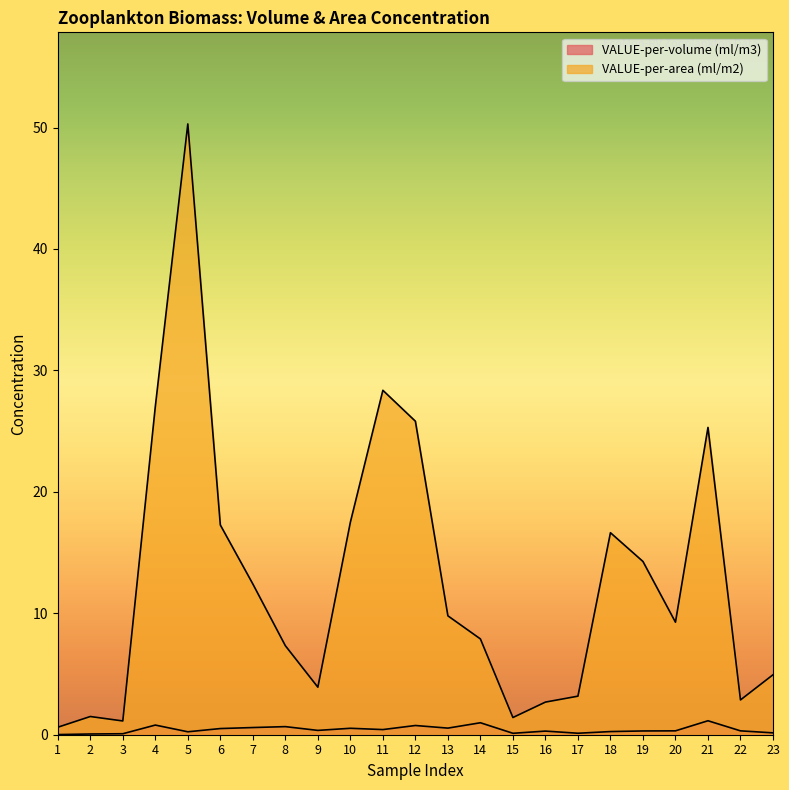

What is the sum of all VALUE-per-volume (ml/m3) values?

9.6